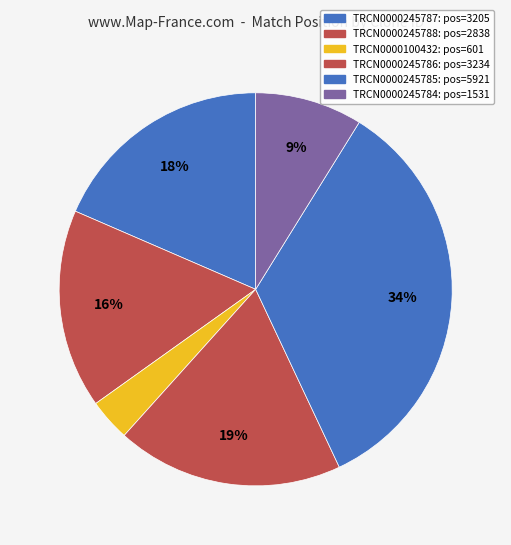

How many slices are in this pie chart?

6